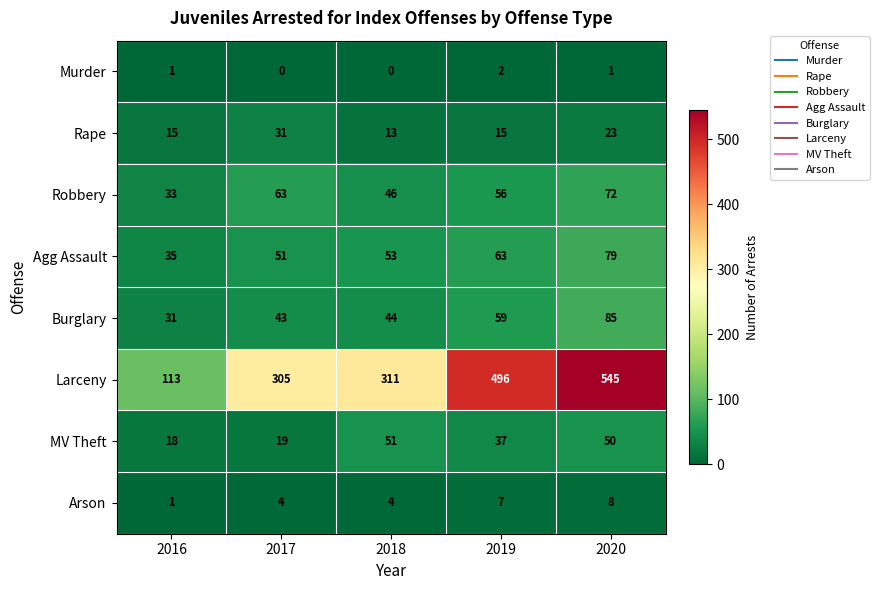

What is the difference between the highest and lowest values at 2016?

112